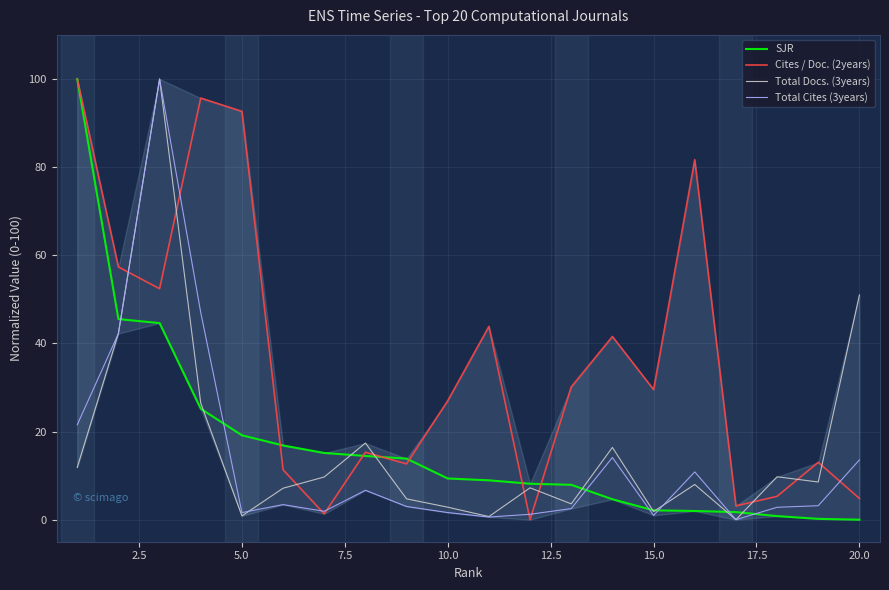

Which series has the largest total across all categories?

Cites / Doc. (2years)